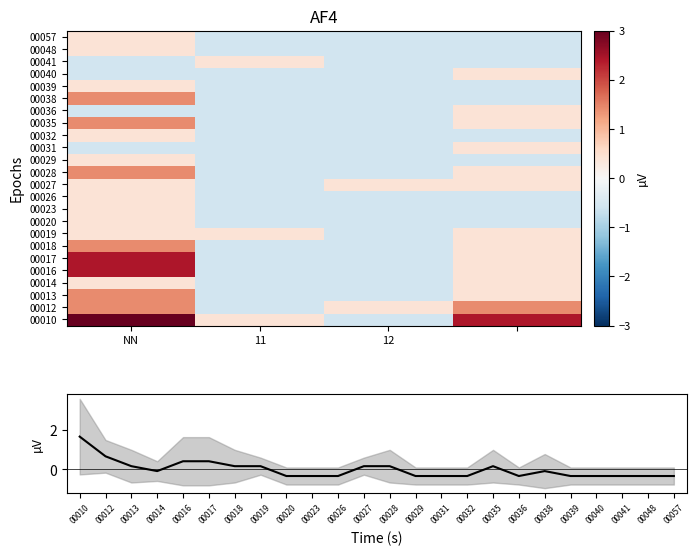

What is the highest value of the 00016 series?

2.4